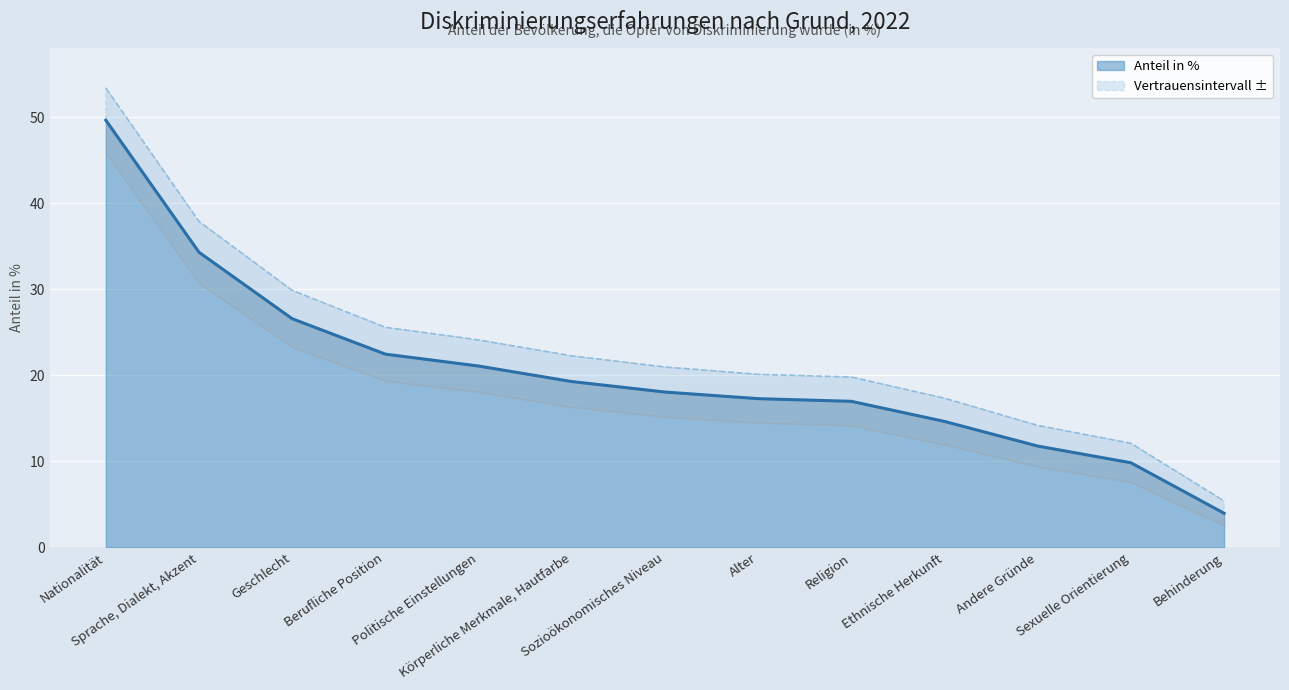

What is the minimum value for Anteil in %?

4.0